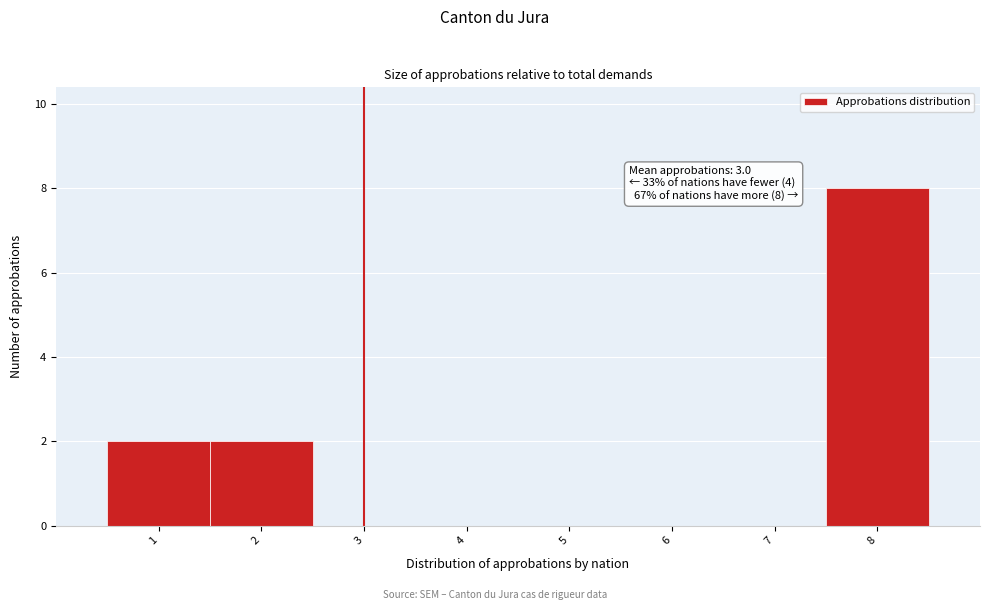

Which range on the x-axis has the tallest bar?

7.5 to 8.5